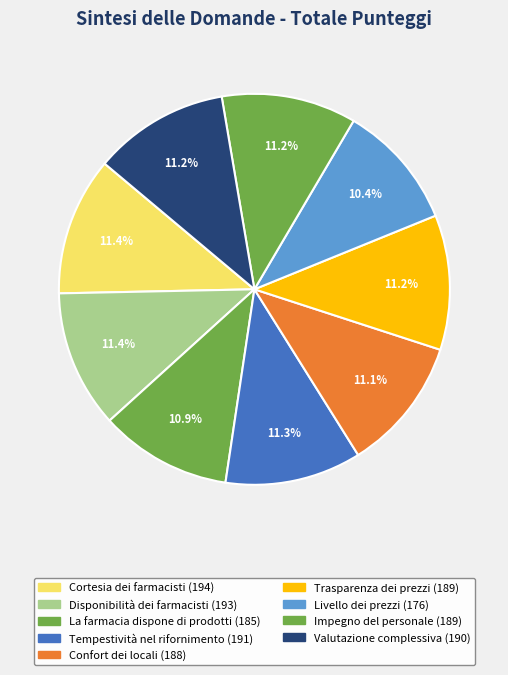

What is the change in value from Cortesia dei farmacisti to Tempestività nel rifornimento?

-3